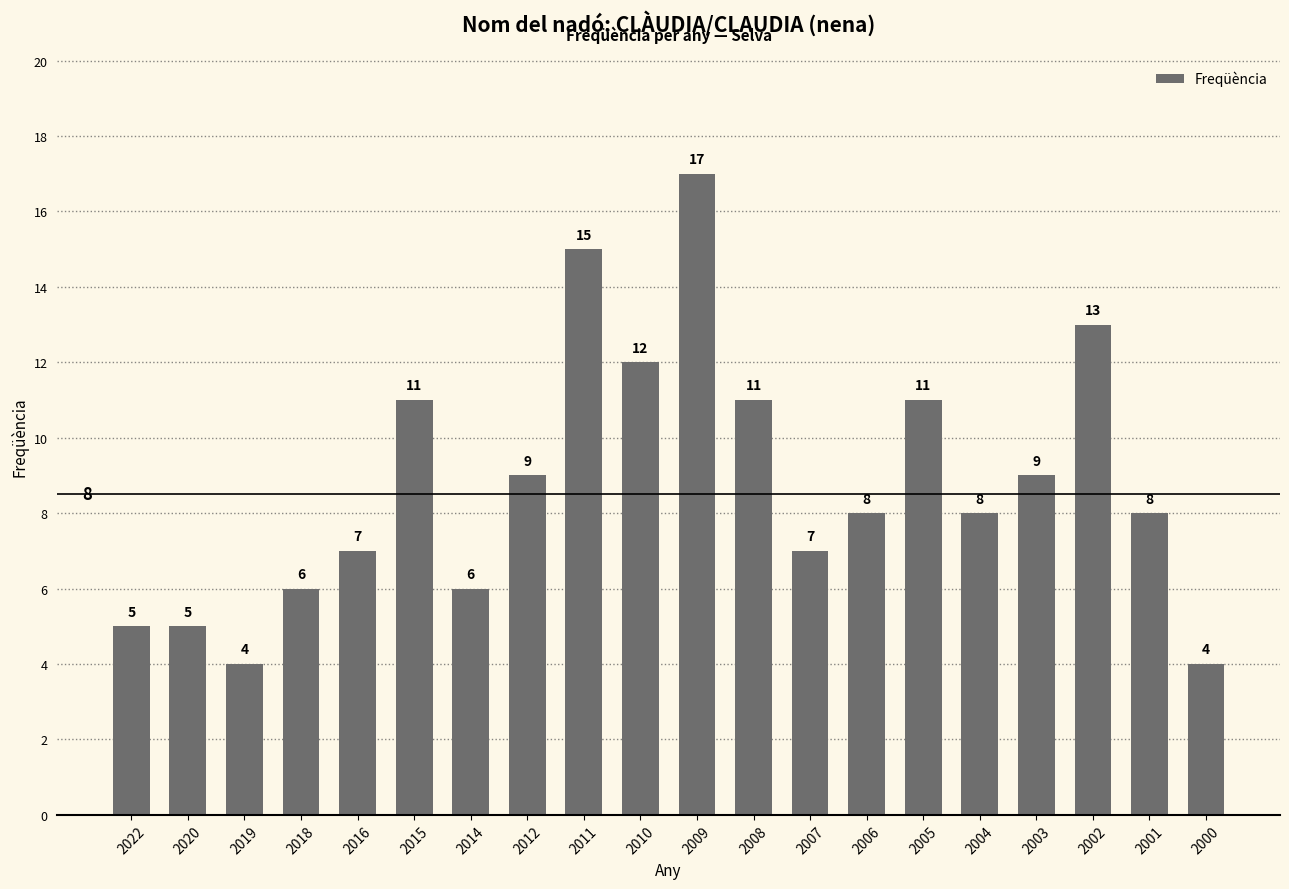

Approximately how many times larger is the value at 2019 compared to 2001?

0.5